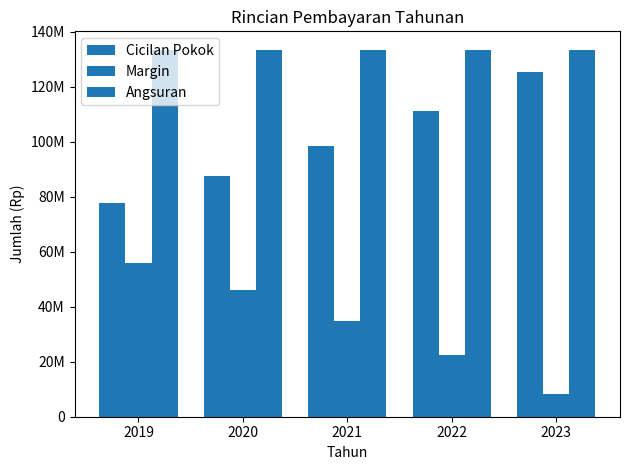

Reading right to left, extract all data points from this chart.

Cicilan Pokok: 2023=125181491.0	2022=111092217.2	2021=98588702.1	2020=87492467.3	2019=77645122.3
Margin: 2023=8285195.1	2022=22374468.9	2021=34877984.0	2020=45974218.8	2019=55821563.8
Angsuran: 2023=133466686.1	2022=133466686.1	2021=133466686.1	2020=133466686.1	2019=133466686.1